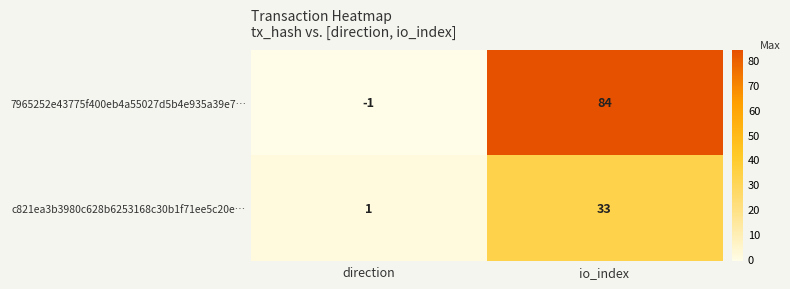

At which category is the sum across all series the highest?

io_index